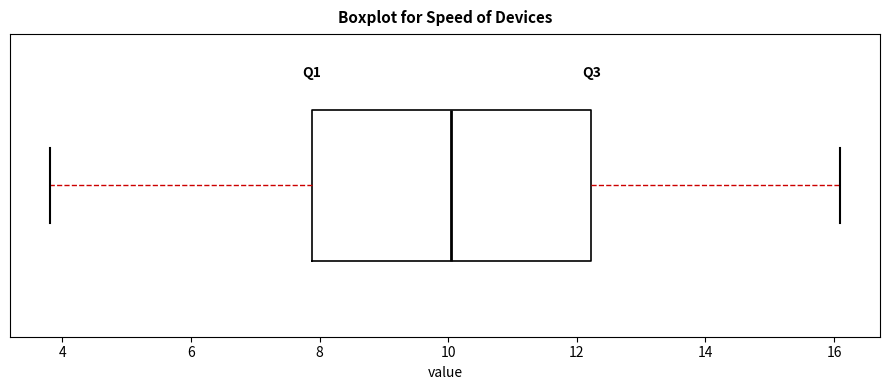

Transcribe this box plot: give where the median line is, the range the box spans, and where the two whiskers end, as read against the x-axis. The values are not printed on the chart, so give them approximately, as read against the axis.

median 10.0, box 7.8 to 12.2, whiskers 3.8 to 16.2